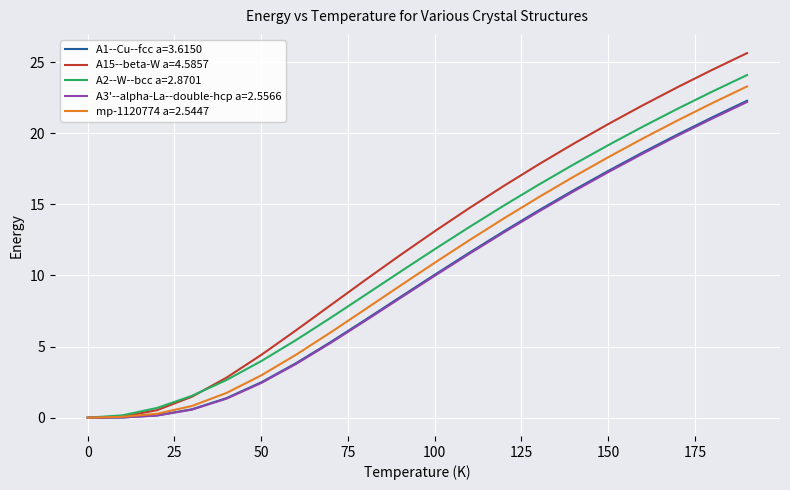

Which series has the widest spread of values?

A15--beta-W a=4.5857